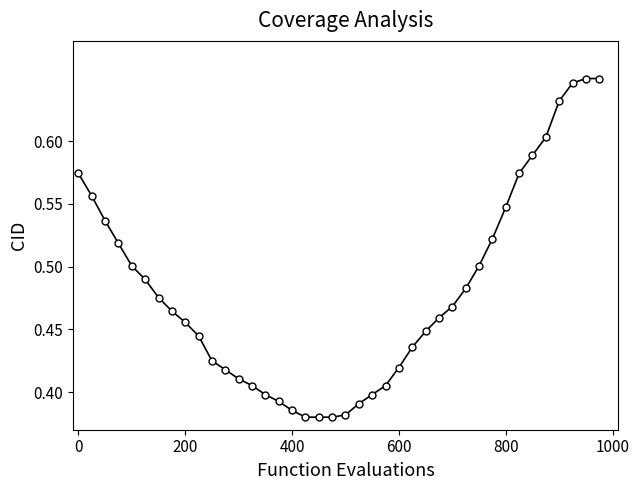

What is the difference between the maximum and second lowest values?

0.3